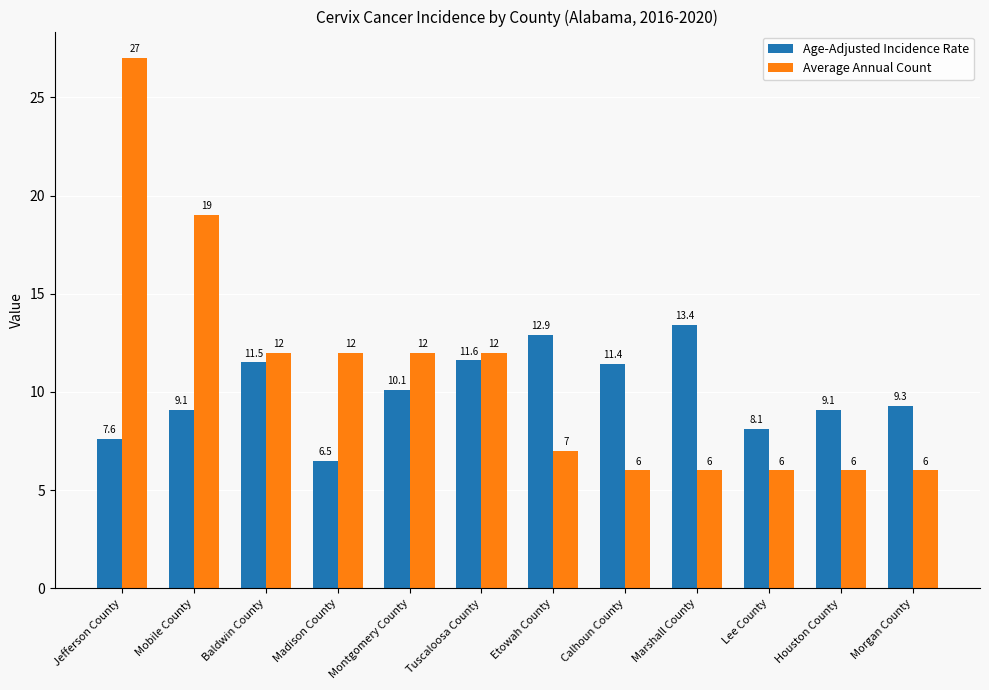

Which series has the largest total across all categories?

Average Annual Count